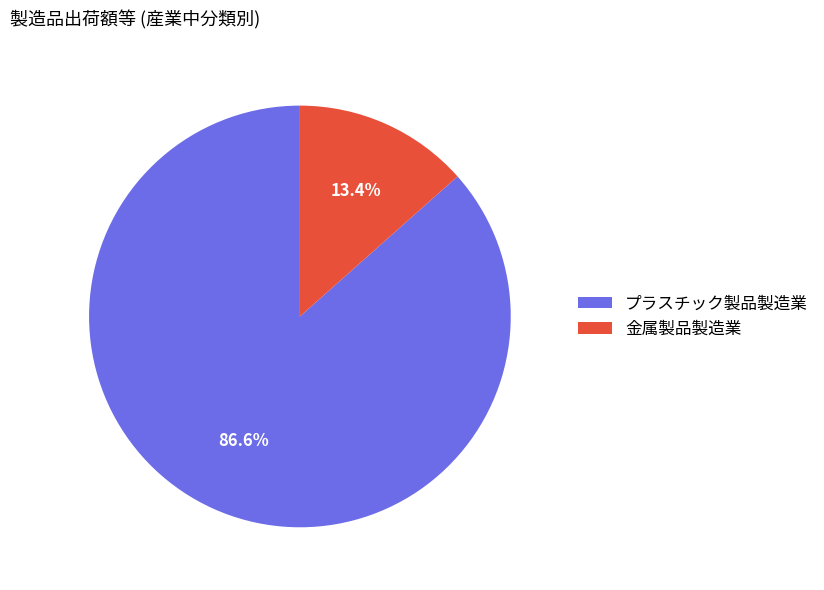

Is there any slice that represents more than half of the pie?

Yes